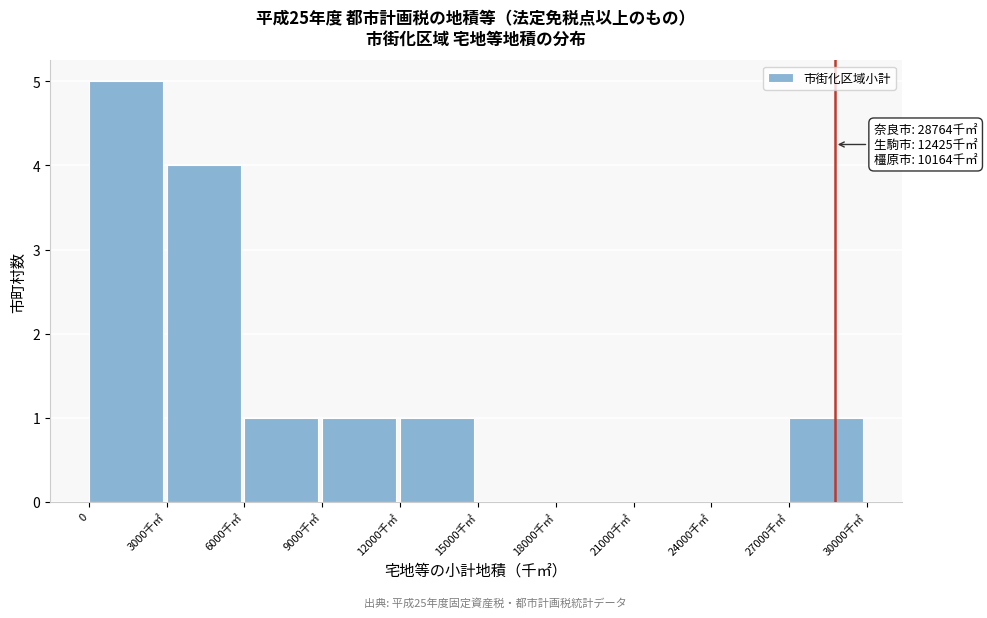

Reading left to right, transcribe all the data shown in this chart.

0=5	3000千㎡=4	6000千㎡=1	9000千㎡=1	12000千㎡=1	15000千㎡=0	18000千㎡=0	21000千㎡=0	24000千㎡=0	27000千㎡=1